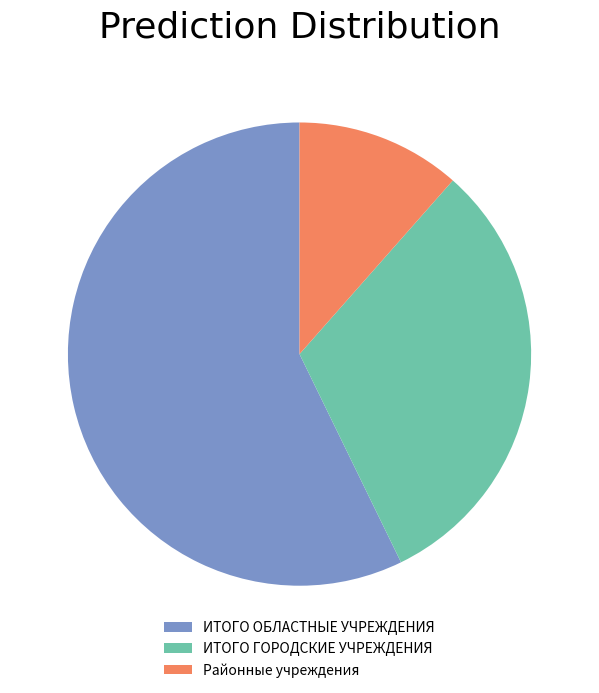

Which slice is the largest?

ИТОГО ОБЛАСТНЫЕ УЧРЕЖДЕНИЯ